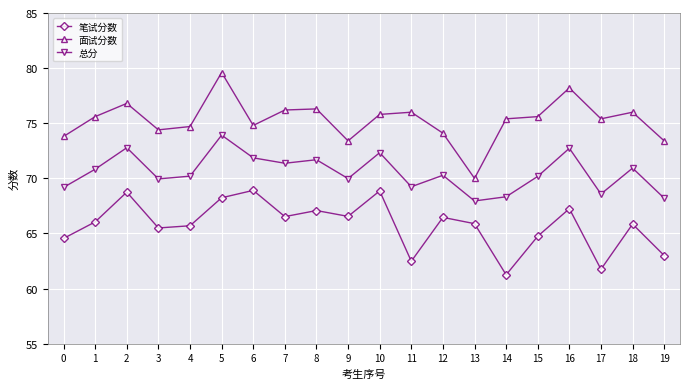

True or false: 面试分数 and 笔试分数 cross at least once.

False